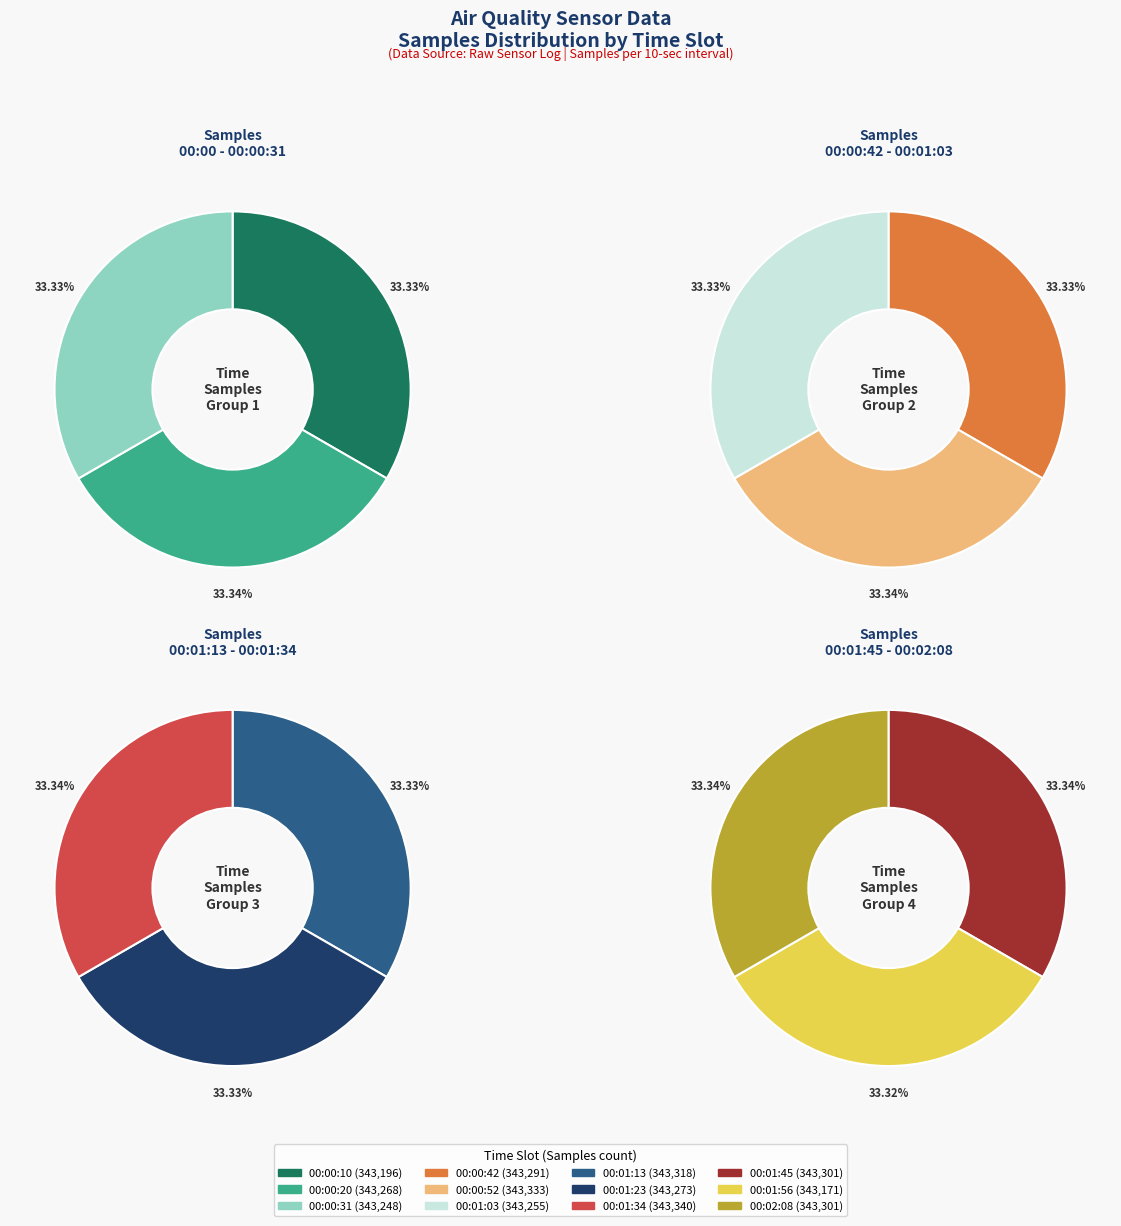

How many segments does this pie chart have?

12